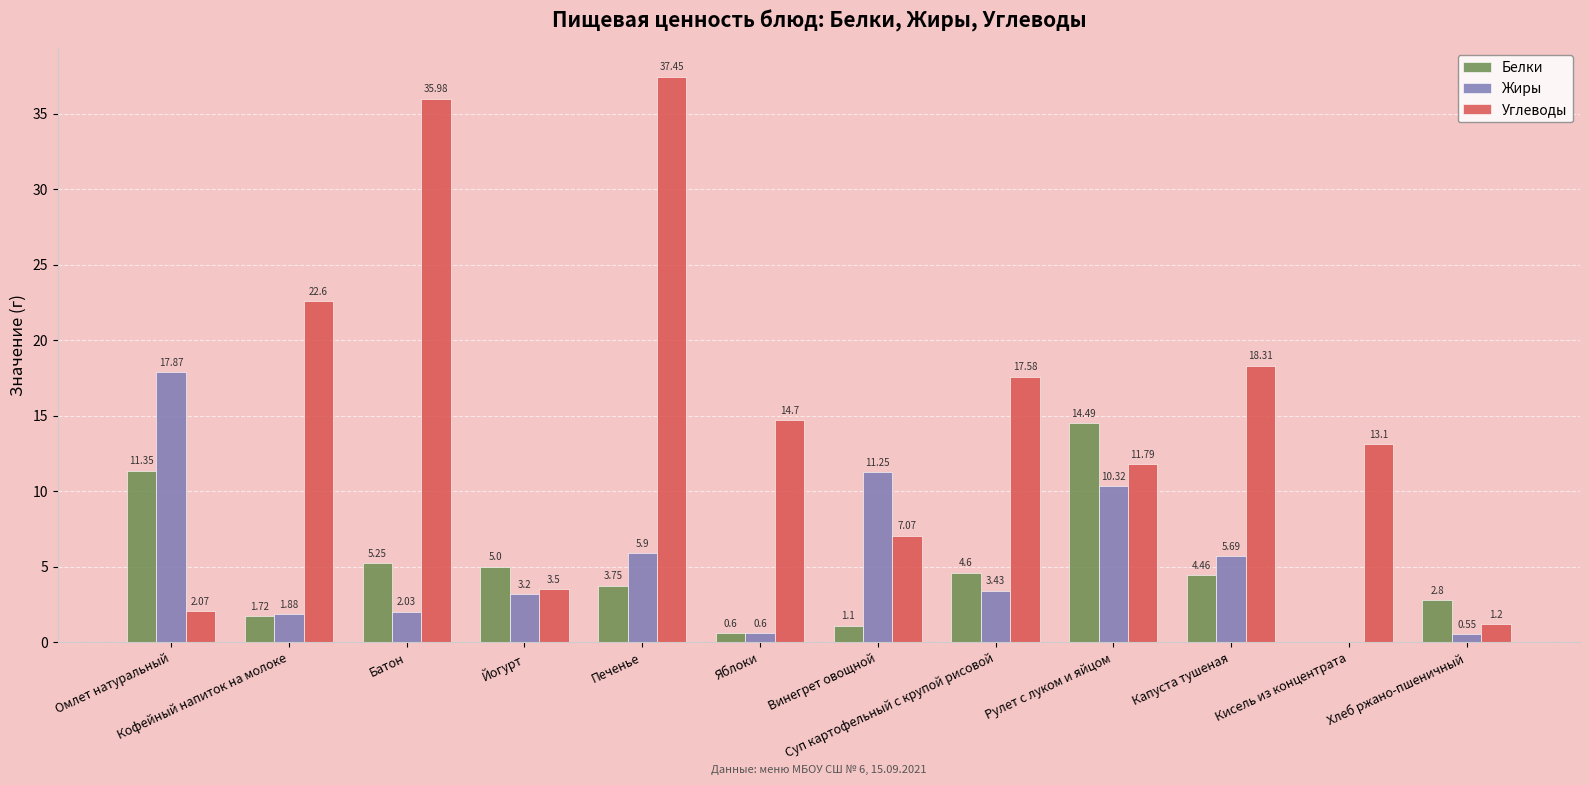

What is the sum of the Углеводы values at Йогурт and Винегрет овощной?

10.6